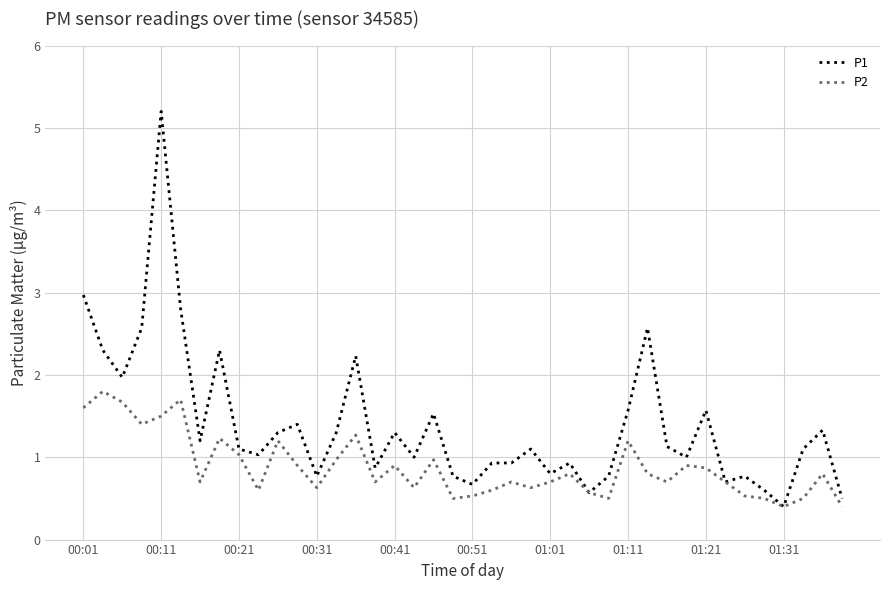

Reading left to right, transcribe all the data shown in this chart.

P1: 3.0	2.3	2.0	2.6	5.2	2.8	1.2	2.3	1.1	1.0	1.3	1.4	0.8	1.3	2.2	0.9	1.3	1.0	1.5	0.8	0.7	0.9	0.9	1.1	0.8	0.9	0.6	0.8	1.6	2.6	1.1	1.0	1.6	0.7	0.8	0.6	0.4	1.1	1.3	0.5
P2: 1.6	1.8	1.7	1.4	1.5	1.7	0.7	1.2	1.0	0.6	1.2	0.9	0.6	1.0	1.3	0.7	0.9	0.6	1.0	0.5	0.5	0.6	0.7	0.6	0.7	0.8	0.6	0.5	1.2	0.8	0.7	0.9	0.9	0.7	0.5	0.5	0.4	0.5	0.8	0.4